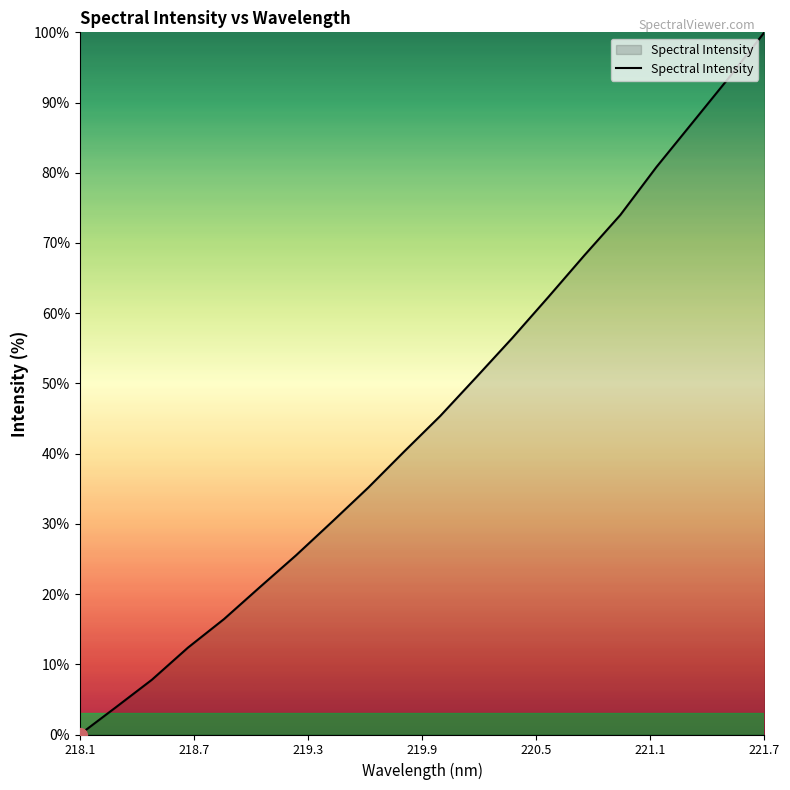

What is the difference between the maximum and minimum values?

100.0